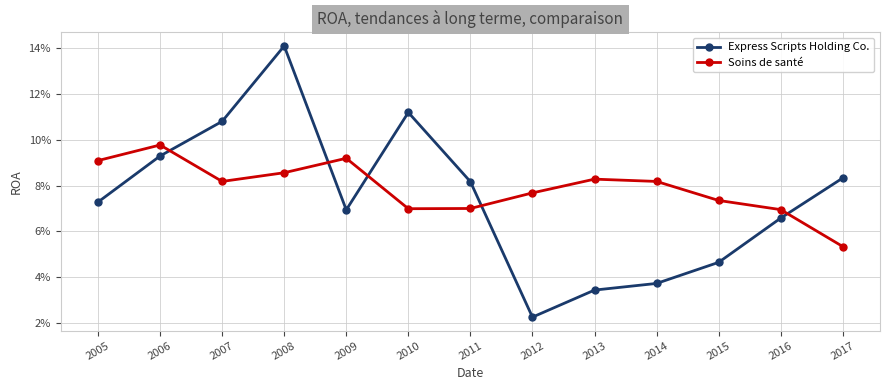

Which series changed the most between 2005 and 2015?

Express Scripts Holding Co.